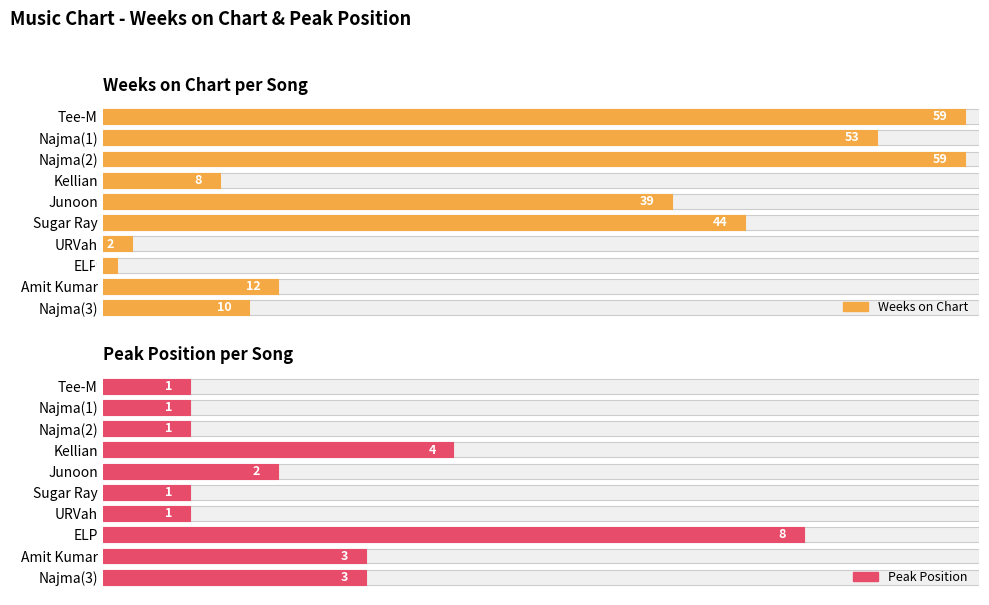

At how many categories does at least one series exceed 23?

5